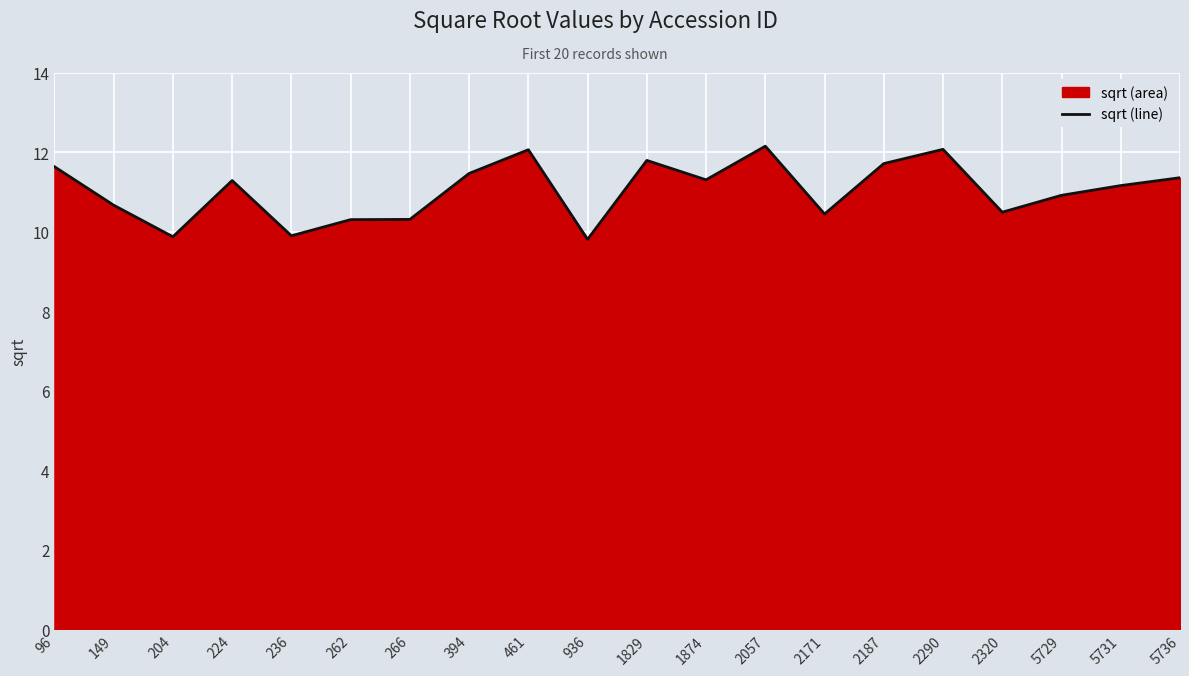

Is it true that the value at 5736 is 11.4?

True